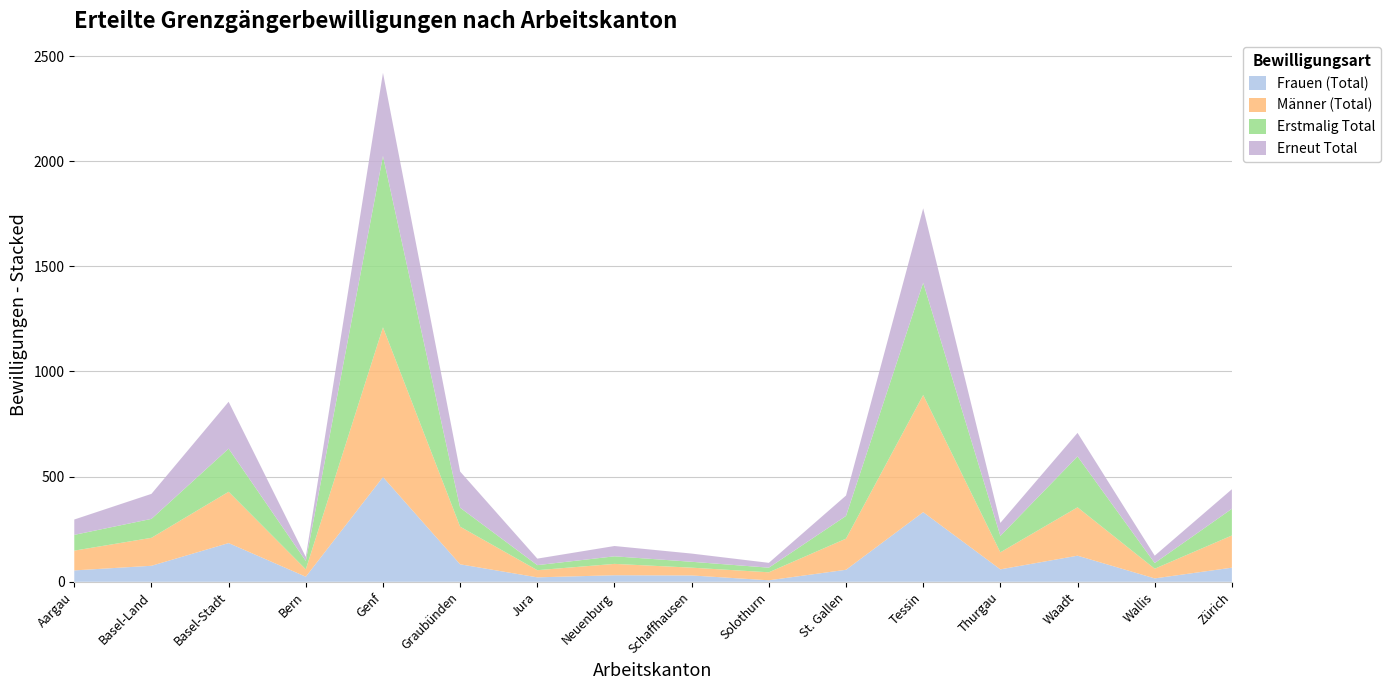

Reading left to right, what are all the values shown in this chart?

Frauen (Total): Aargau=54	Basel-Land=76	Basel-Stadt=184	Bern=24	Genf=498	Graubünden=83	Jura=21	Neuenburg=31	Schaffhausen=30	Solothurn=7	St. Gallen=57	Tessin=331	Thurgau=59	Waadt=124	Wallis=16	Zürich=67
Männer (Total): Aargau=94	Basel-Land=133	Basel-Stadt=244	Bern=35	Genf=712	Graubünden=179	Jura=34	Neuenburg=54	Schaffhausen=37	Solothurn=38	St. Gallen=148	Tessin=557	Thurgau=81	Waadt=230	Wallis=46	Zürich=153
Erstmalig Total: Aargau=75	Basel-Land=90	Basel-Stadt=205	Bern=40	Genf=815	Graubünden=90	Jura=24	Neuenburg=36	Schaffhausen=28	Solothurn=22	St. Gallen=108	Tessin=534	Thurgau=78	Waadt=242	Wallis=27	Zürich=127
Erneut Total: Aargau=73	Basel-Land=119	Basel-Stadt=223	Bern=19	Genf=395	Graubünden=172	Jura=31	Neuenburg=49	Schaffhausen=39	Solothurn=23	St. Gallen=97	Tessin=354	Thurgau=62	Waadt=112	Wallis=35	Zürich=93